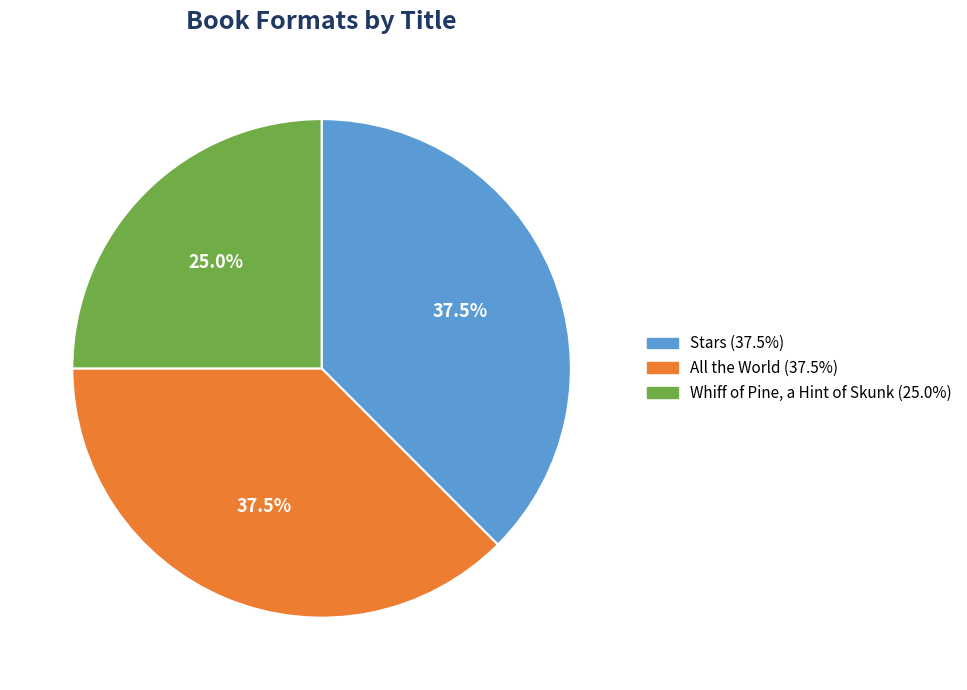

Is there any slice that represents more than half of the pie?

No